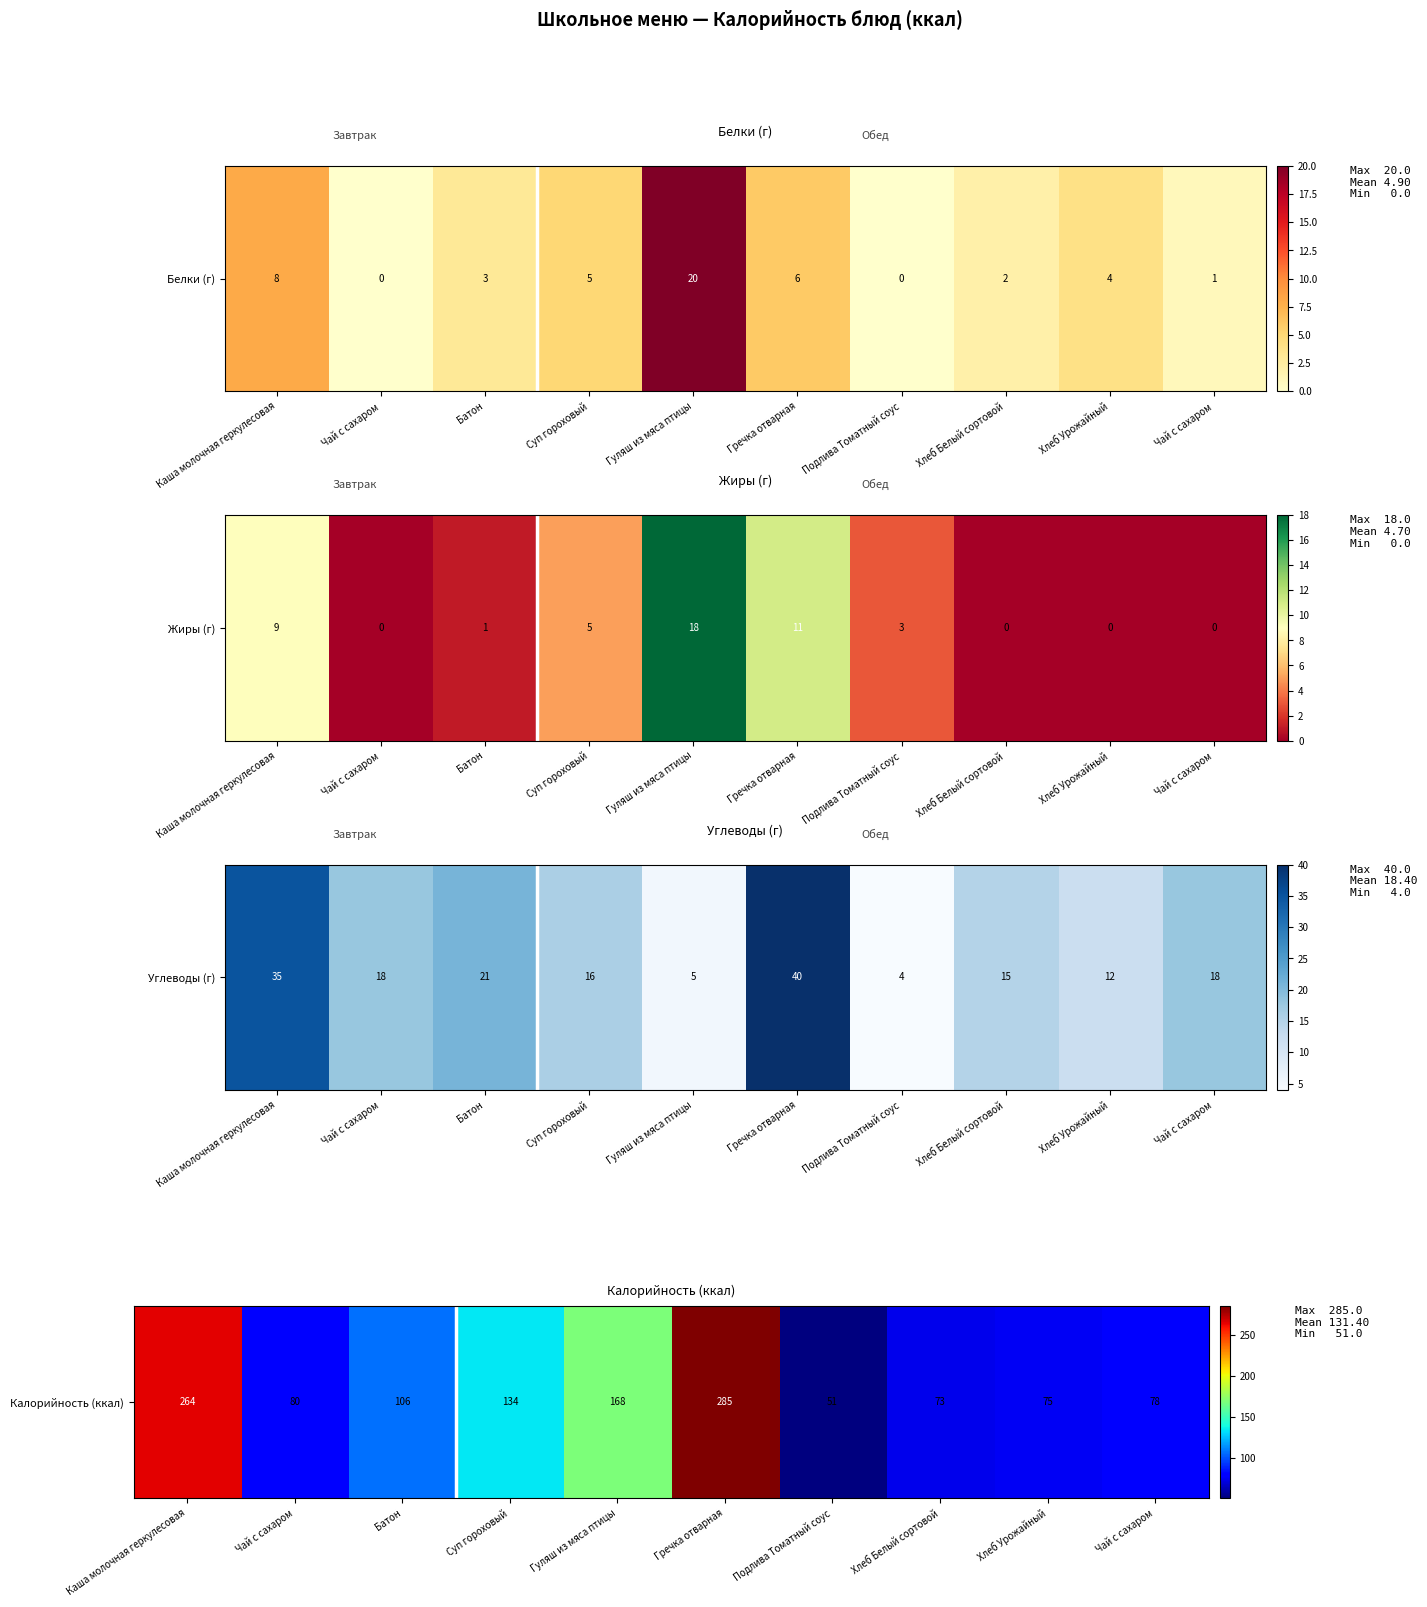

At which label is the value closest to 168?

Гуляш из мяса птицы